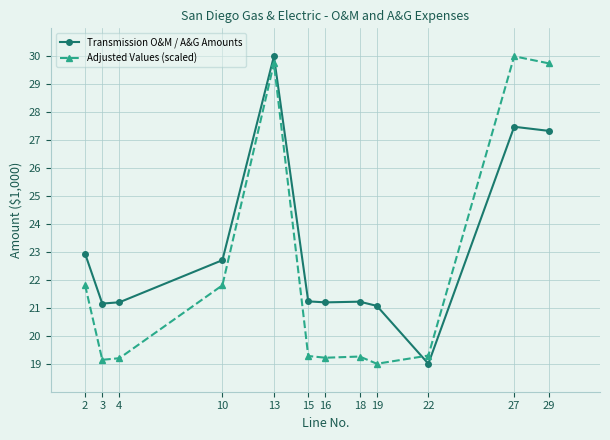

At which label does Transmission O&M / A&G Amounts reach its minimum?

22